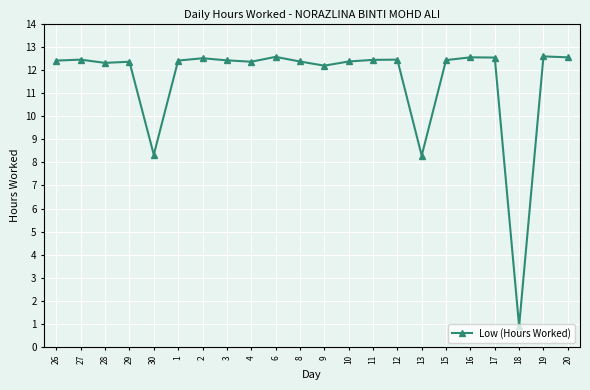

Count the number of values greater than 12.

19